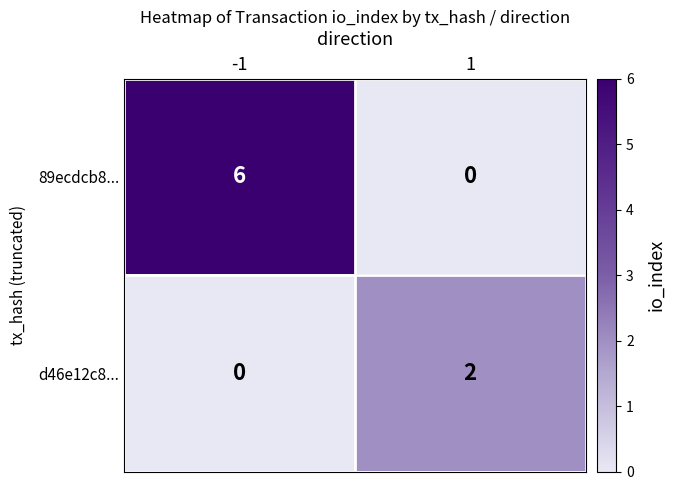

Count the number of categories in the chart.

2